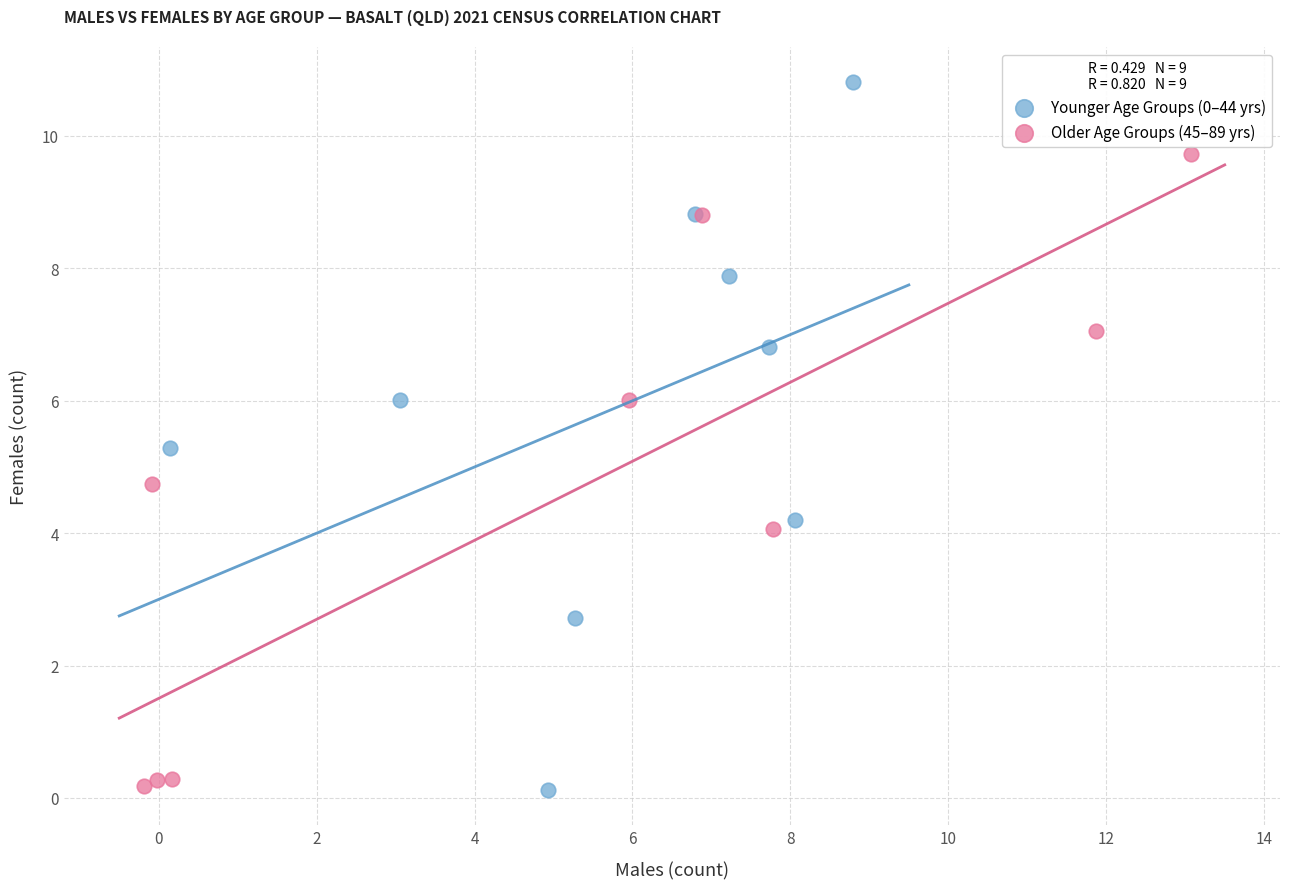

Which series has the widest spread of Y values?

Younger Age Groups (0–44 yrs)